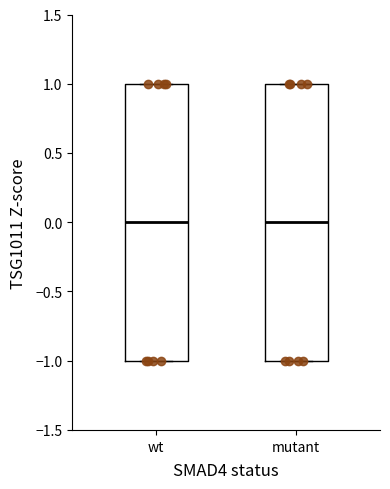

Reading left to right, transcribe this box plot: for each box, give where its median line is, the range the box spans, and where its two whiskers end, as read against the y-axis. The values are not printed on the chart, so give them approximately, as read against the axis.

wt: median 0, box -1 to 1, whiskers -1 to 1
mutant: median 0, box -1 to 1, whiskers -1 to 1